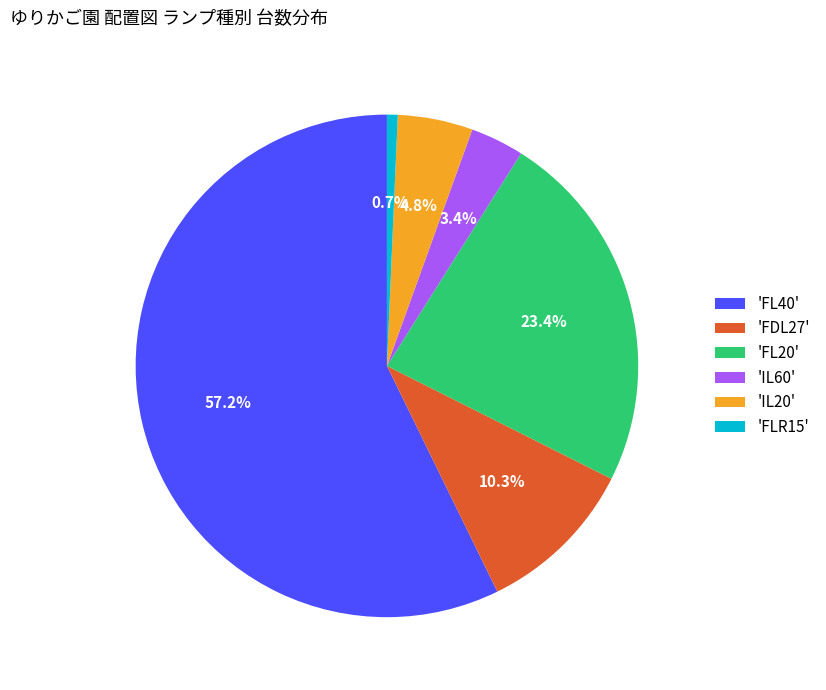

To the nearest percent, what is the average slice percentage?

17%